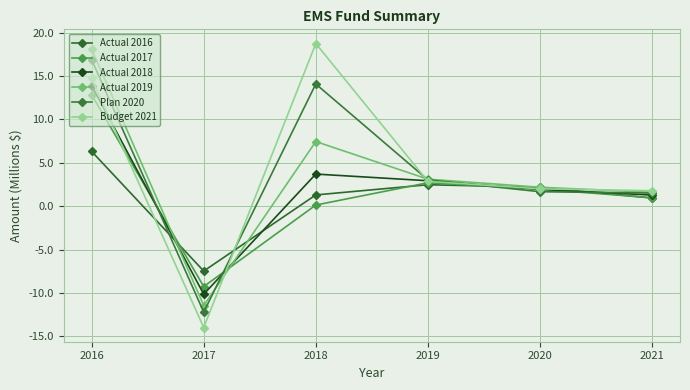

Where do Actual 2016 and Actual 2017 first cross each other?

2016 and 2017